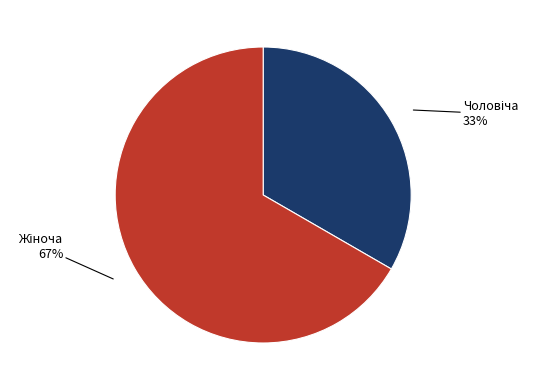

Is there any slice that represents more than half of the pie?

Yes